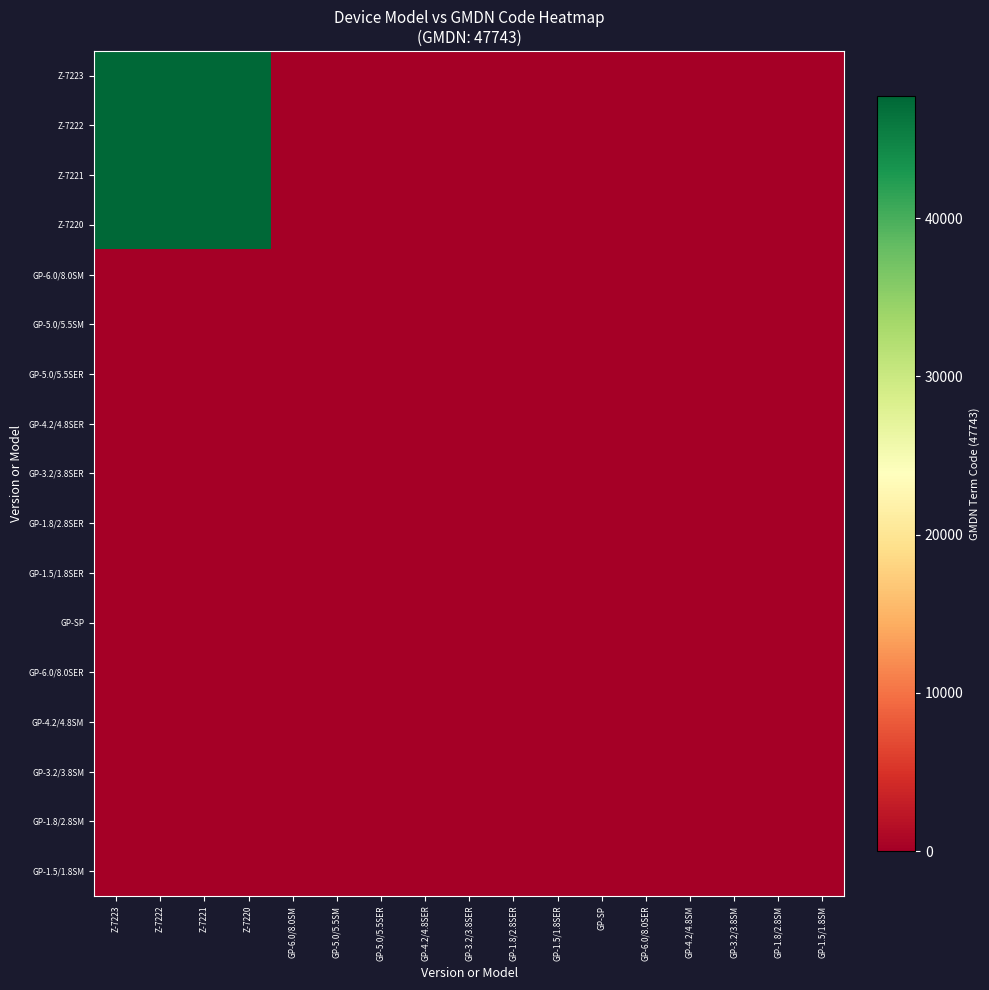

Count the number of data series in this chart.

17